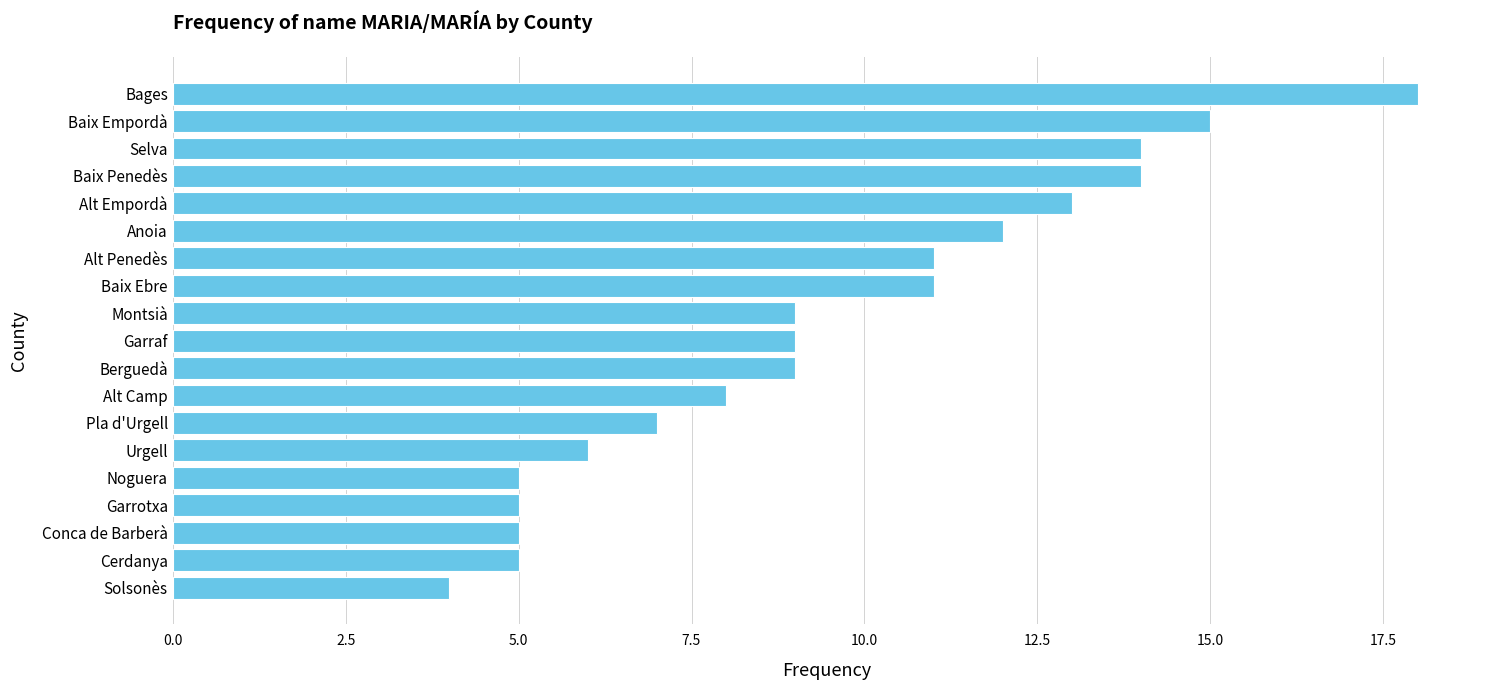

What is the maximum value shown in the chart?

18